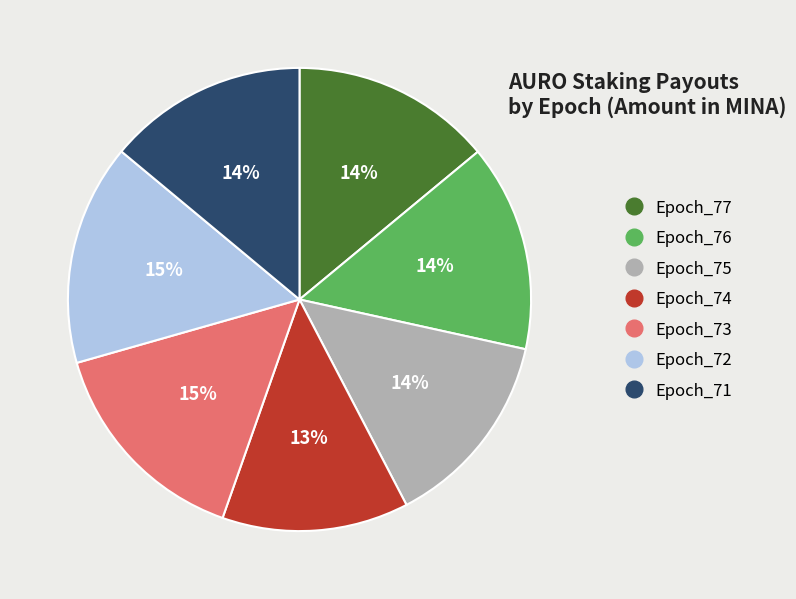

Combined, do Epoch_77 and Epoch_75 account for over 50%?

No